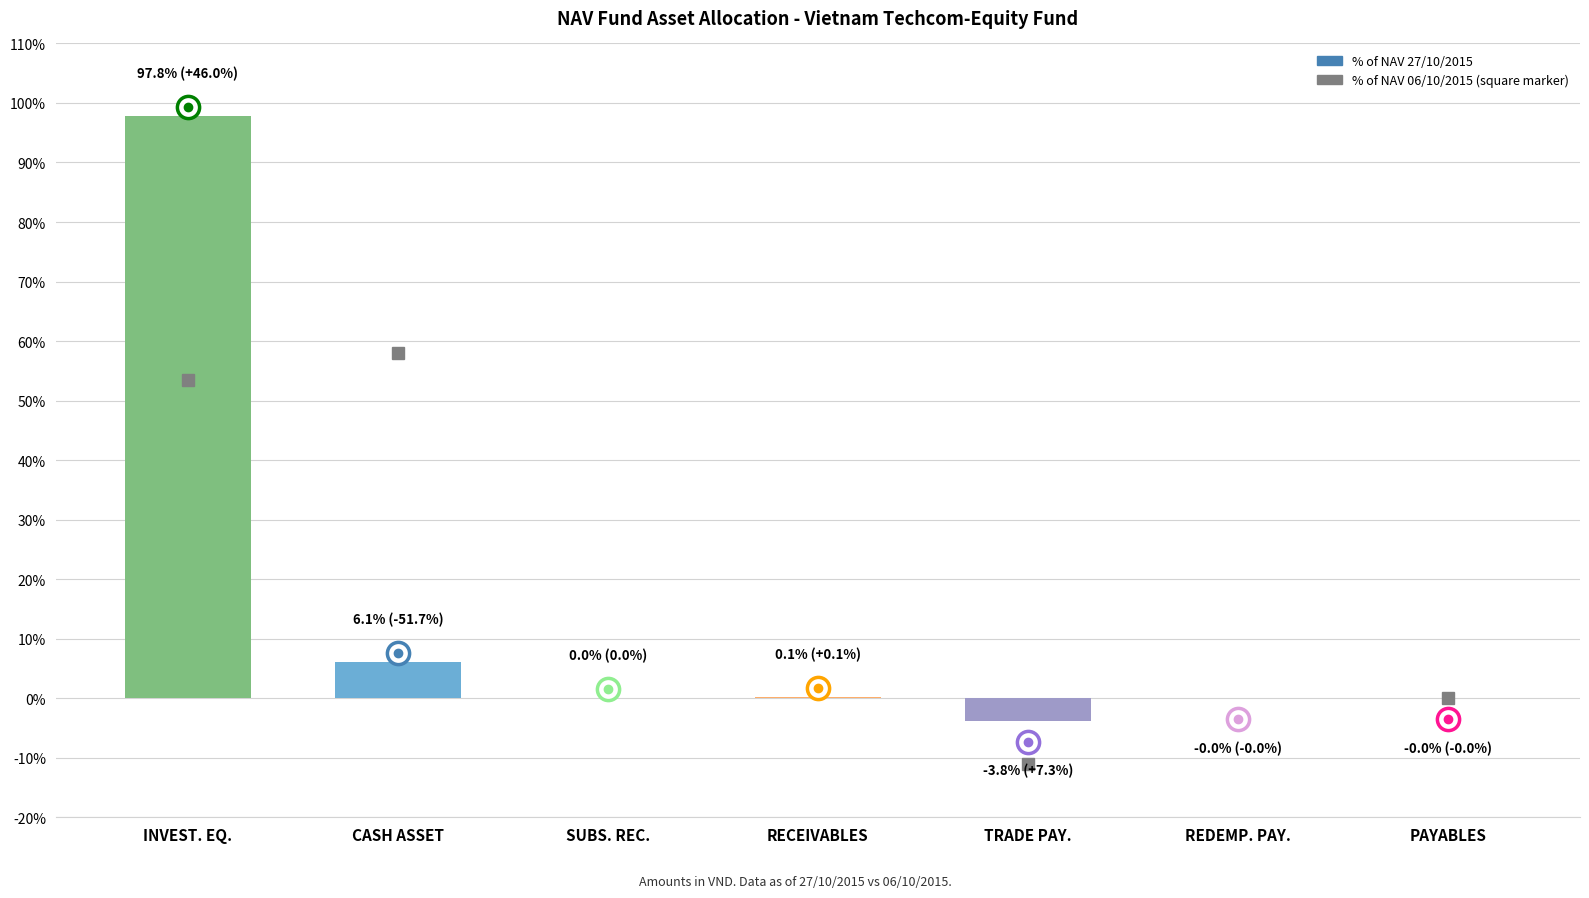

What is the maximum value shown in the chart?

97.8